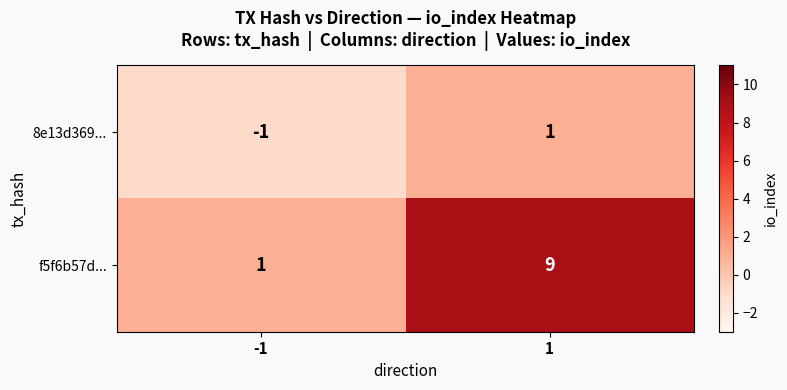

Which series has the largest total across all categories?

f5f6b57d...